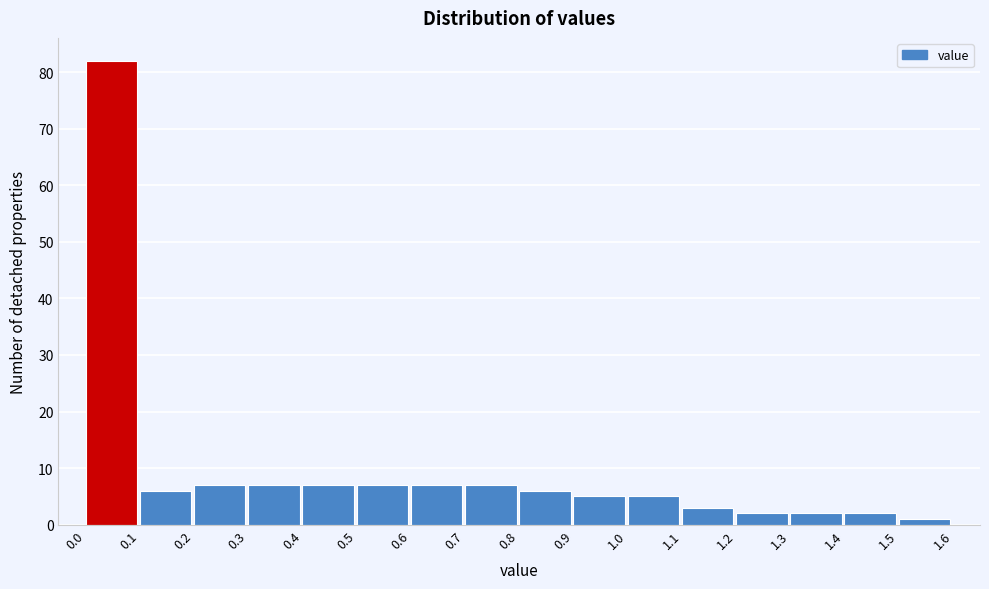

Reading left to right, transcribe this chart: for each bar, give the range it covers on the x-axis and its height. The values are not printed on the chart, so give them approximately, as read against the axis.

0.0 to 0.1: 82
0.1 to 0.2: 6
0.2 to 0.3: 7
0.3 to 0.4: 7
0.4 to 0.5: 7
0.5 to 0.6: 7
0.6 to 0.7: 7
0.7 to 0.8: 7
0.8 to 0.9: 6
0.9 to 1.0: 5
1.0 to 1.1: 5
1.1 to 1.2: 3
1.2 to 1.3: 2
1.3 to 1.4: 2
1.4 to 1.5: 2
1.5 to 1.6: 1